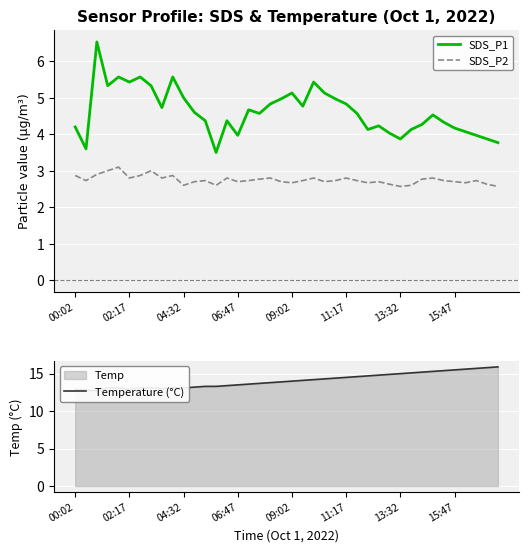

What is the approximate value of SDS_P2 at 12?

2.7